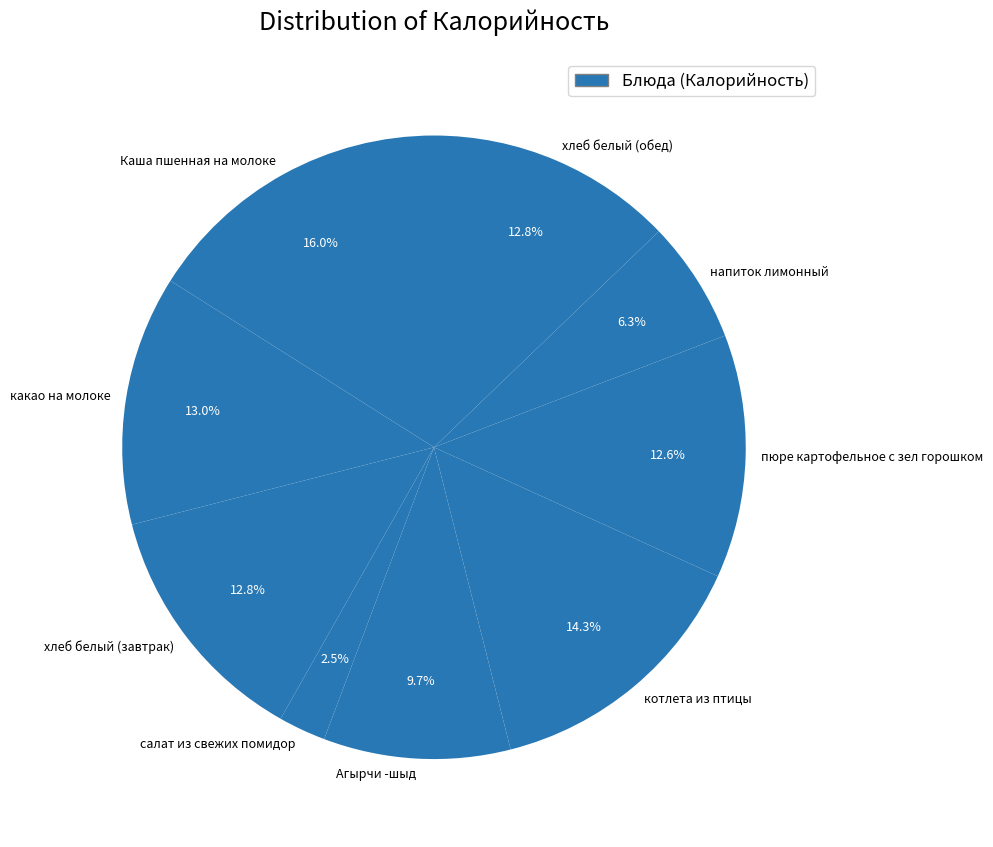

Which slice is the smallest?

салат из свежих помидор